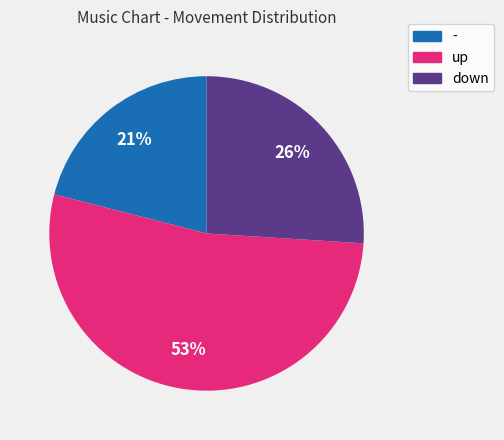

Which category has the smallest portion of the pie?

-